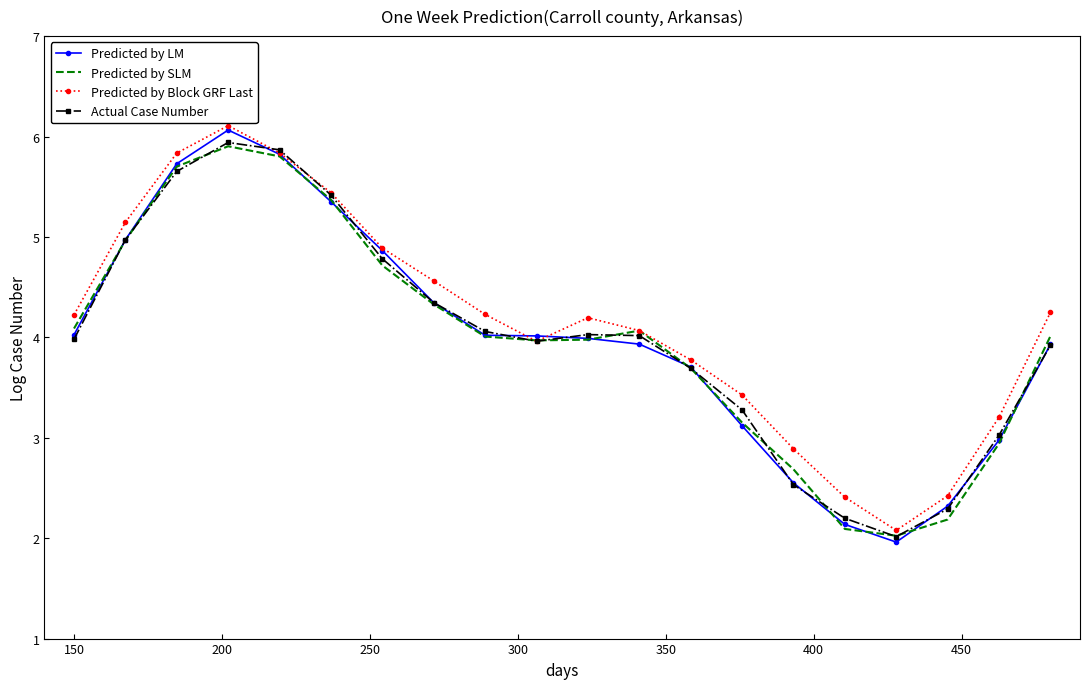

What is the smallest value displayed?

2.0